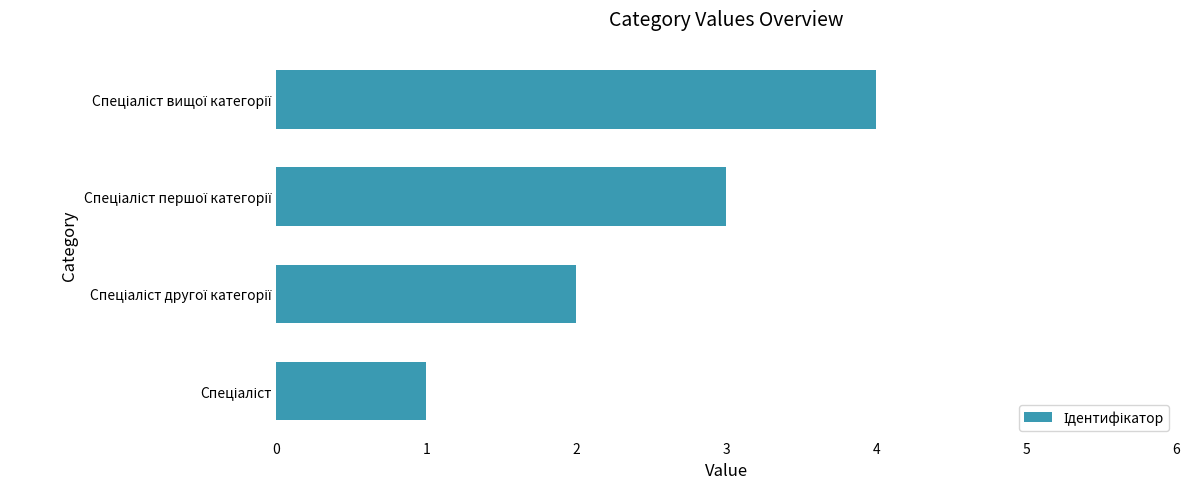

How many bars are there in total?

4